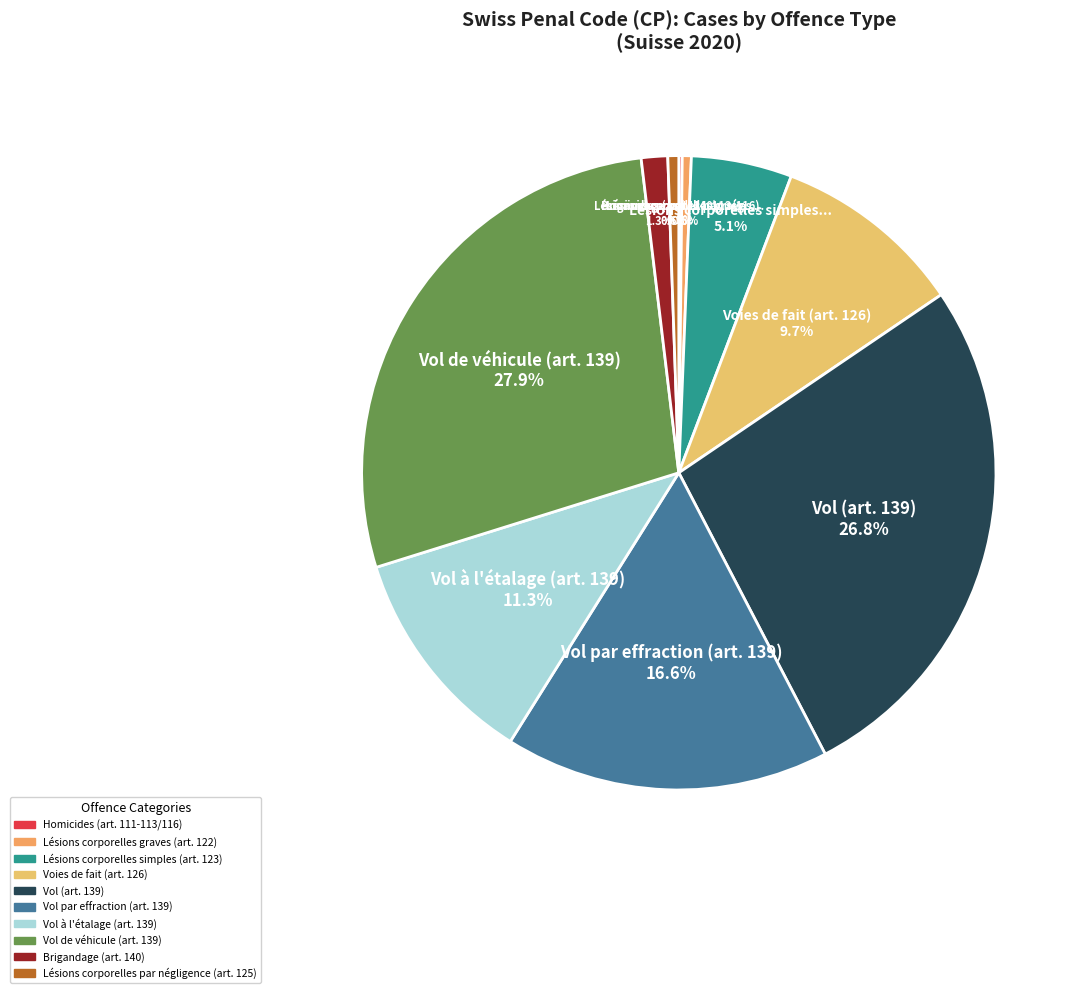

What is the total percentage of Homicides (art. 111-113/116) and Voies de fait (art. 126)?

9.9%